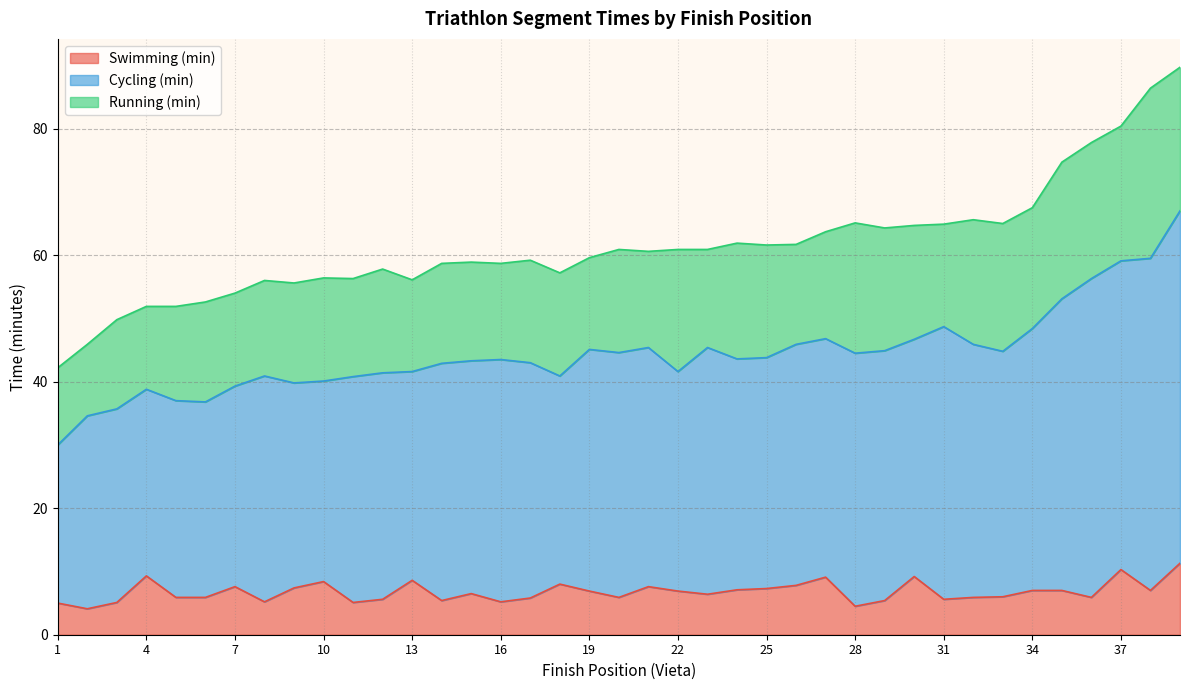

Where is the first local maximum for Running (min)?

3